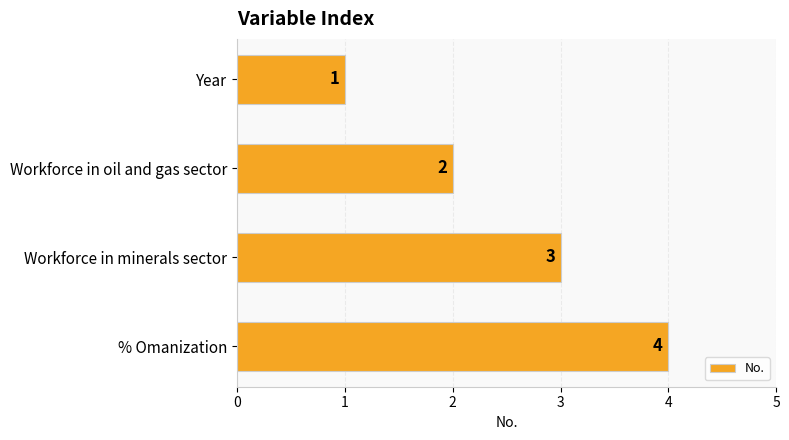

What is the difference between the maximum and minimum values?

3